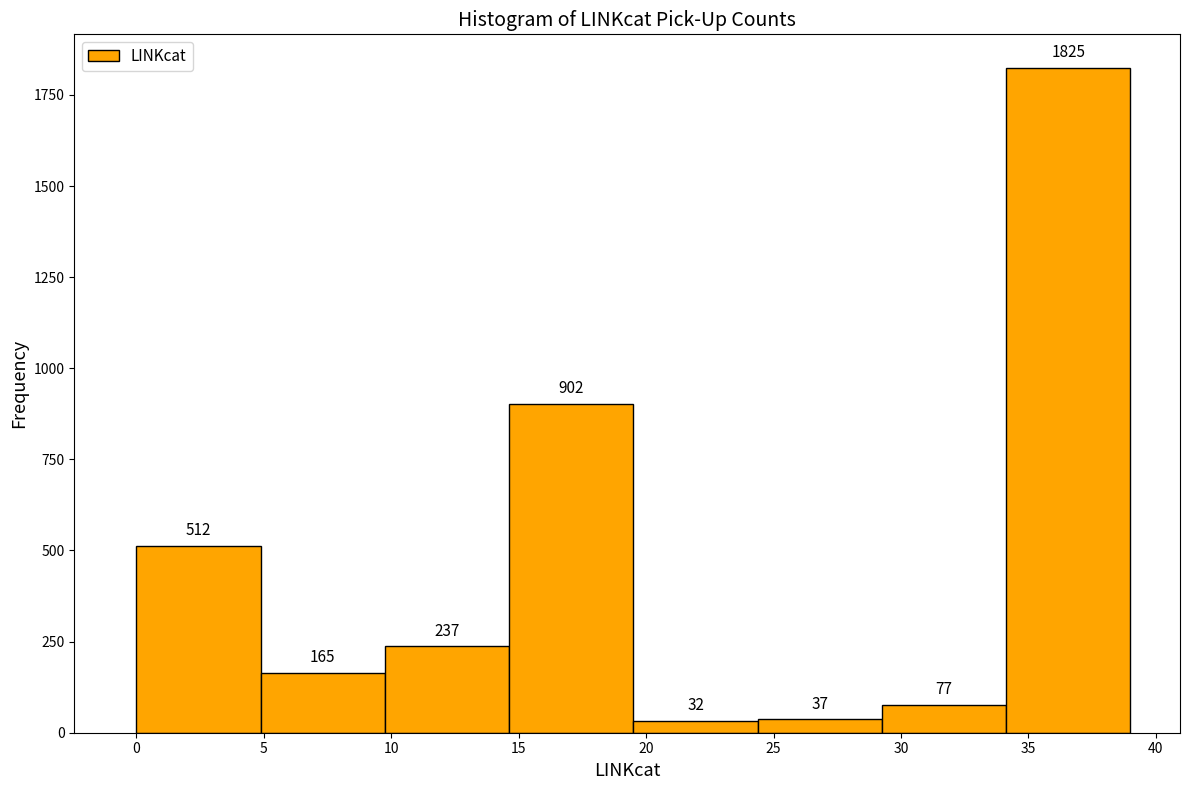

Reading left to right, list every bar in this chart as the range it spans on the x-axis followed by its height. The bar edges are not printed on the chart, so give them approximately, as read against the axis.

0.0 to 5.0: 512
5.0 to 10.0: 165
10.0 to 14.5: 237
14.5 to 19.5: 902
19.5 to 24.5: 32
24.5 to 29.5: 37
29.5 to 34.0: 77
34.0 to 39.0: 1825